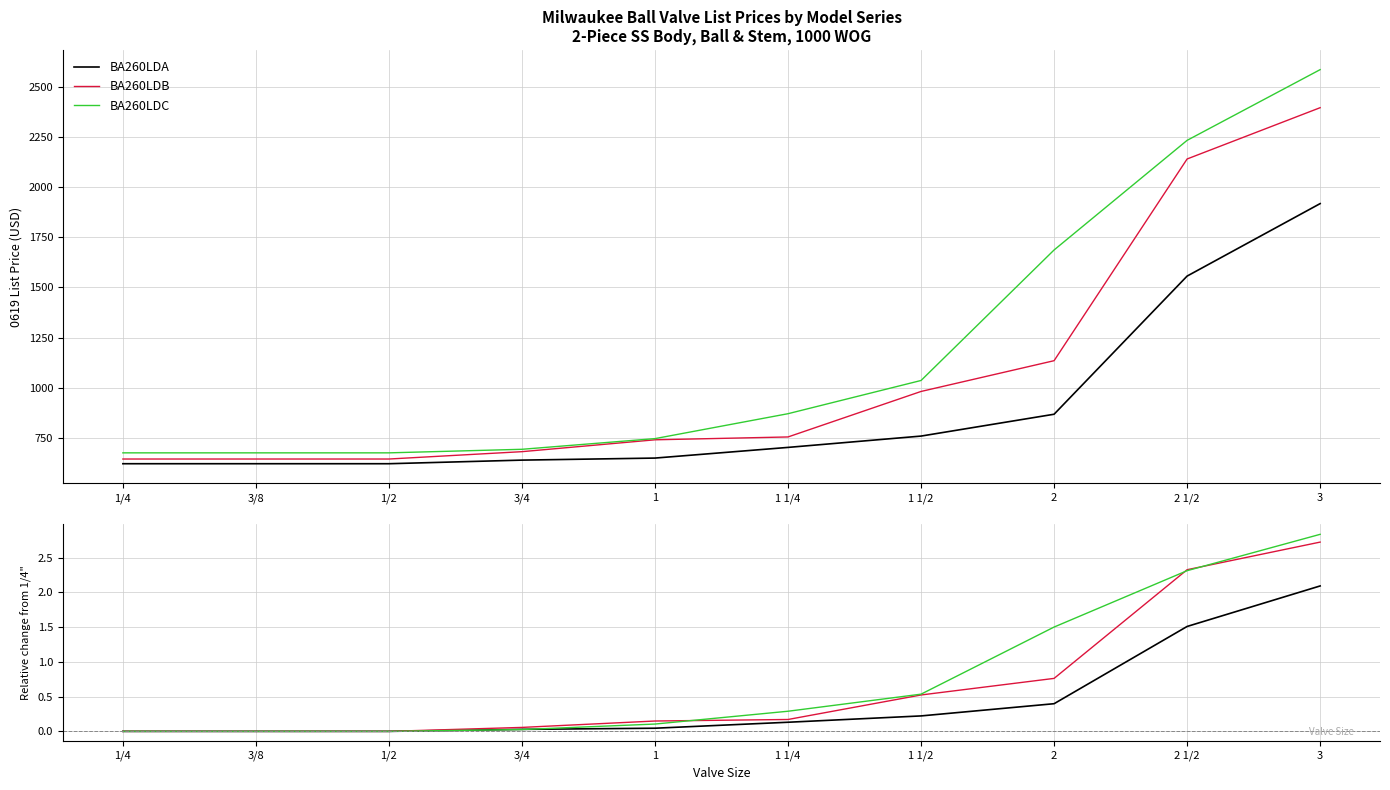

Rank the series at 1/4 from lowest to highest value.

BA260LDA, BA260LDB, BA260LDC